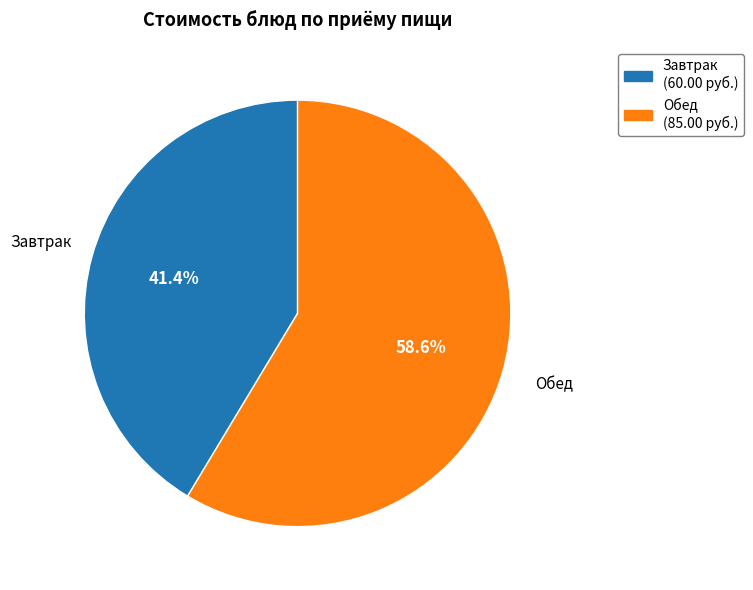

Is there any slice that represents more than half of the pie?

Yes